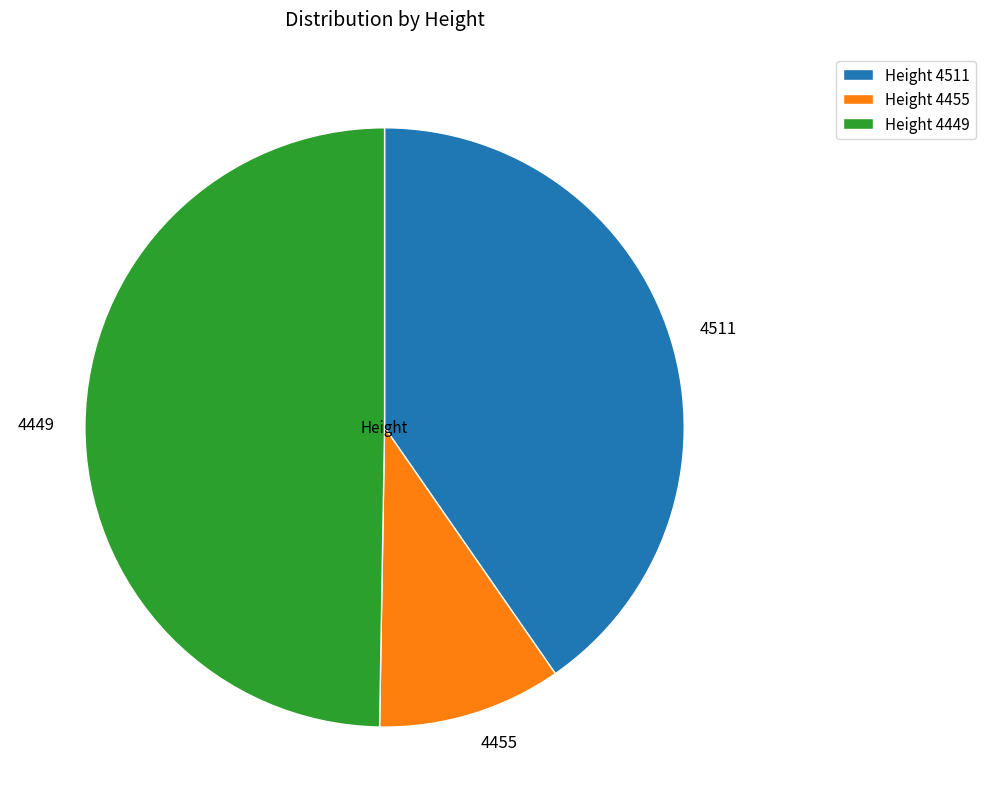

Does 4455 account for over 50% of the chart?

No